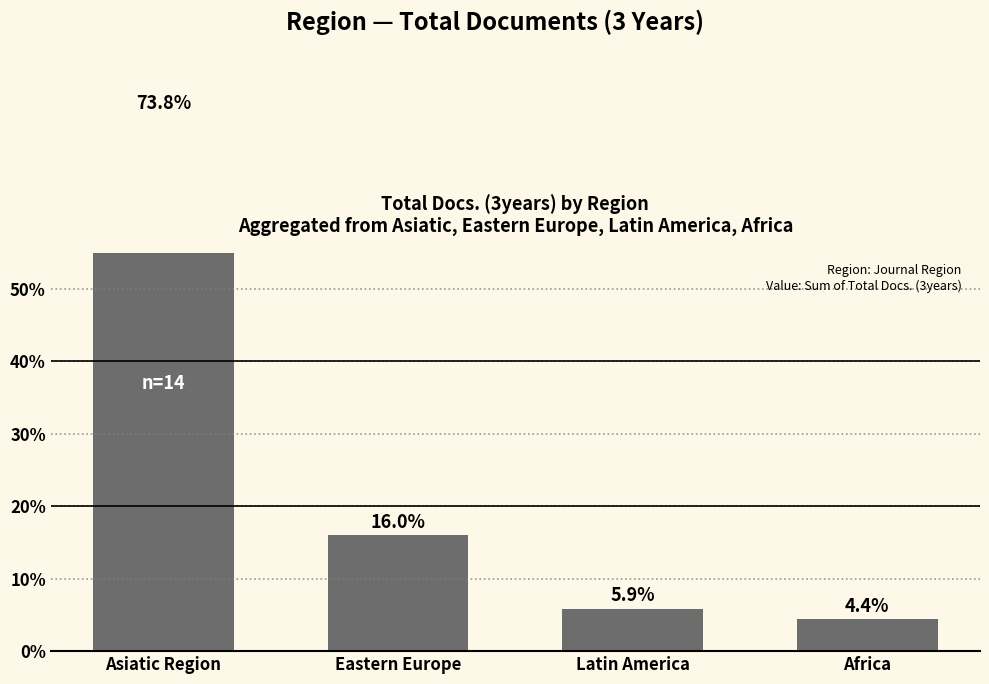

The value at Asiatic Region is 73.8. True or false?

True